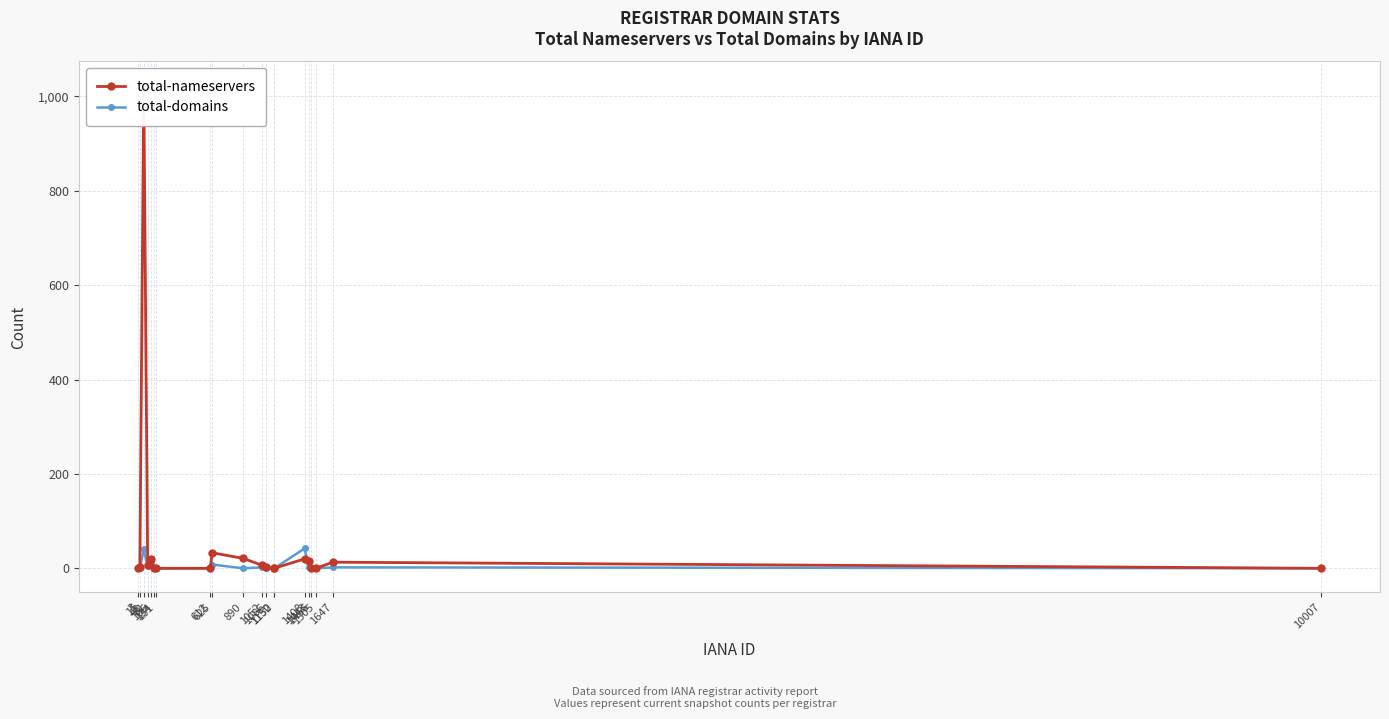

Reading left to right, transcribe all the data shown in this chart.

total-nameservers: 0	3	1023	6	20	0	0	0	33	21	6	3	0	0	20	16	0	0	13	0
total-domains: 0	1	40	4	13	0	0	0	8	0	2	1	0	0	42	2	0	0	2	0